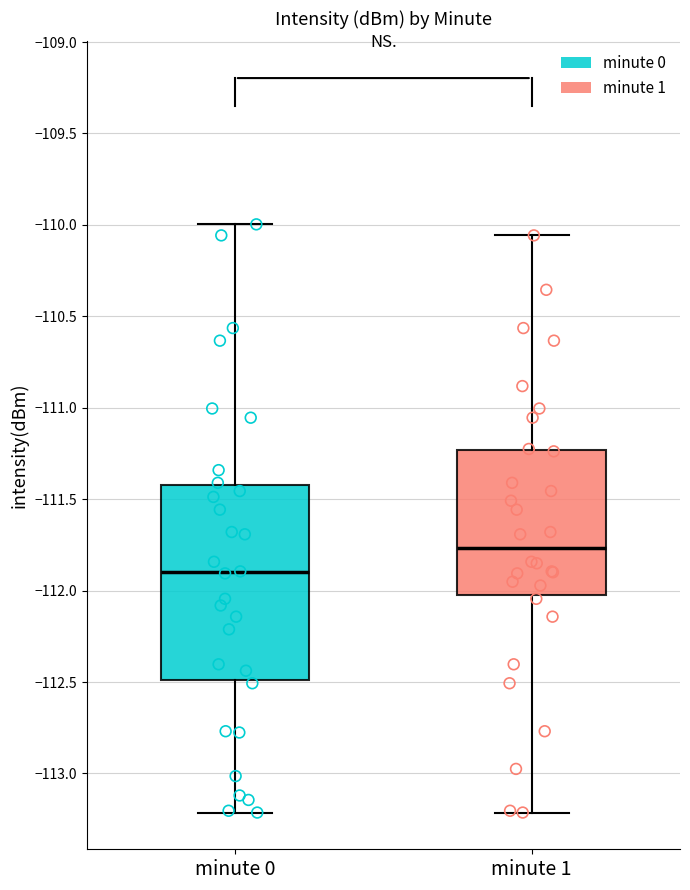

Comparing the boxes themselves (not the whiskers), which one is the tallest?

minute 0